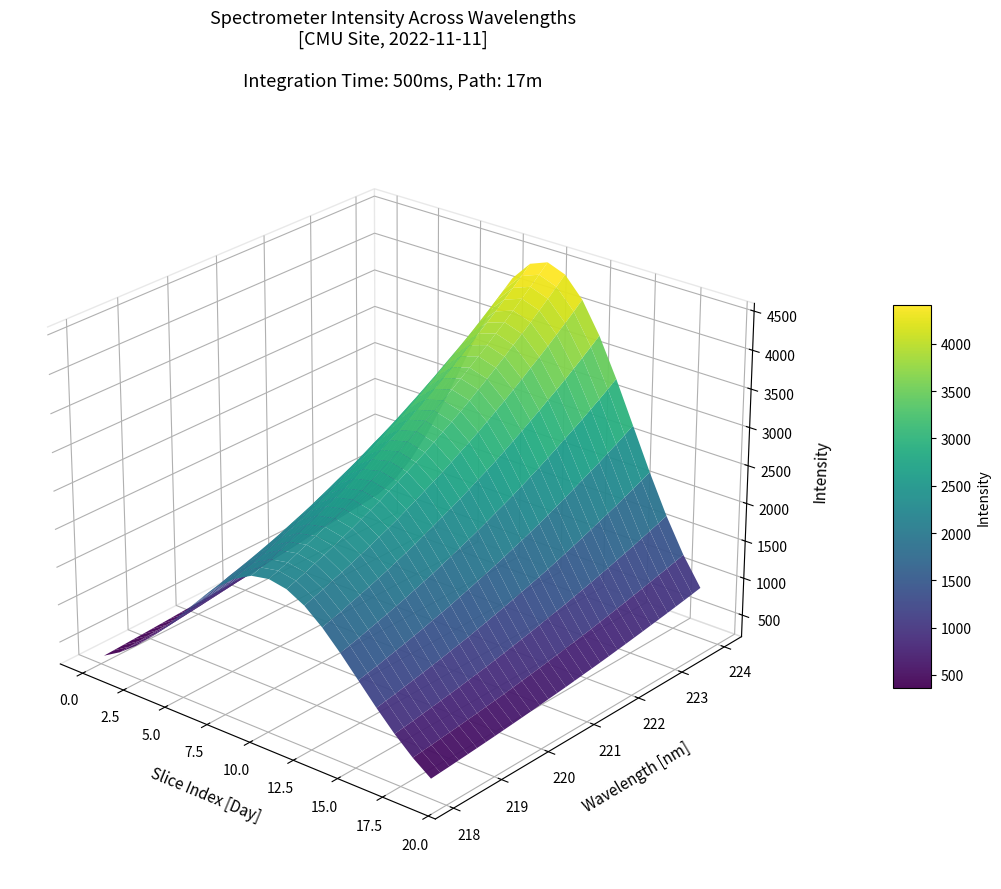

Reading left to right, list all the values displayed in this chart.

x: 0=218.1	1=218.3	2=218.4	3=218.6	4=218.8	5=219.0	6=219.2	7=219.4	8=219.6	9=219.8	10=220.0	11=220.2	12=220.4	13=220.5	14=220.7	15=220.9	16=221.1	17=221.3	18=221.5	19=221.7	20=221.9	21=222.1	22=222.3	23=222.5	24=222.6	25=222.8	26=223.0	27=223.2	28=223.4	29=223.6	30=223.8	31=224.0
y: 0=2177.1	1=2222.9	2=2266.4	3=2321.2	4=2369.7	5=2420.8	6=2475.2	7=2529.1	8=2589.5	9=2647.4	10=2706.6	11=2774.7	12=2839.9	13=2909.9	14=2977.2	15=3047.6	16=3123.4	17=3203.3	18=3277.3	19=3356.7	20=3440.8	21=3528.8	22=3615.6	23=3707.8	24=3799.9	25=3898.3	26=3991.1	27=4088.4	28=4191.4	29=4294.2	30=4400.2	31=4510.8